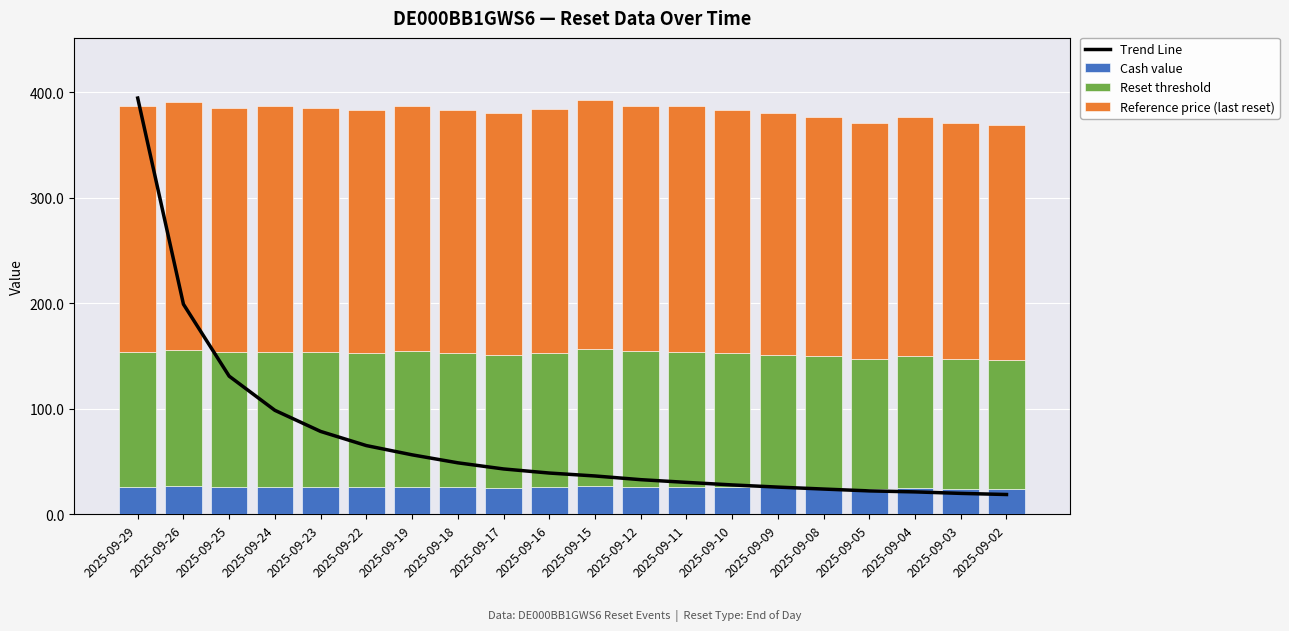

At how many categories does at least one series exceed 371?

1